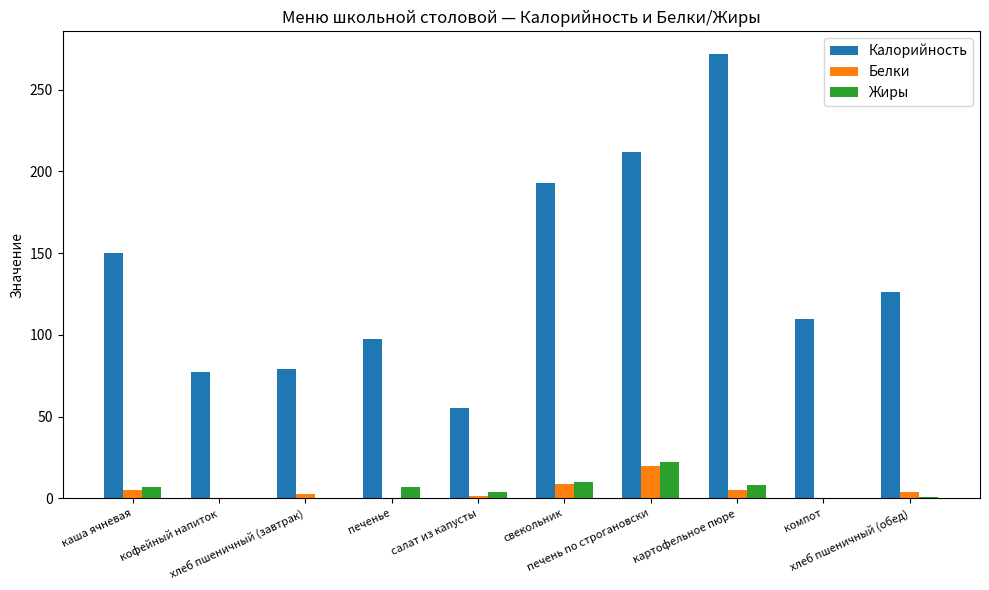

Which series has the largest total across all categories?

Калорийность